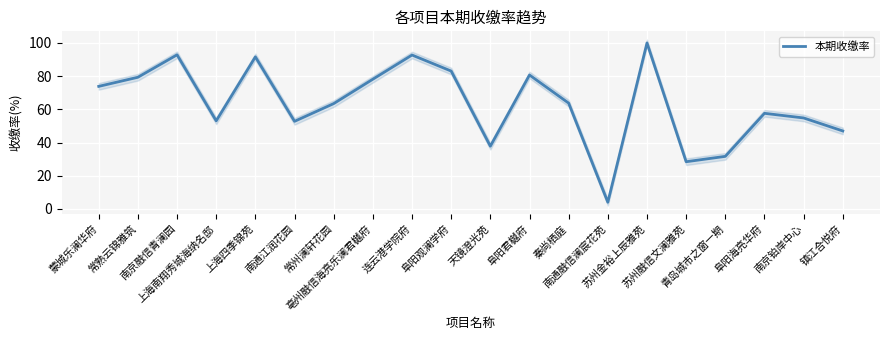

Reading right to left, transcribe all the data shown in this chart.

镇江合悦府=47.0	南京铂岸中心=54.8	阜阳海亮华府=57.6	青岛城市之窗一期=31.7	苏州融信文澜雅苑=28.5	苏州金裕上辰雅苑=100.0	南通融信澜宸花苑=4.1	秦尚栖庭=63.8	阜阳君樾府=80.7	天镜澄光苑=37.8	阜阳观澜学府=83.1	连云港学院府=92.7	亳州融信海亮乐澜君樾府=78.2	常州澜轩花园=63.5	南通江润花园=52.8	上海四季锦苑=91.6	上海南翔秀城海纳名邸=53.1	南京融信青澜园=92.9	常熟云锦雅筑=79.3	蒙城乐澜华府=73.8